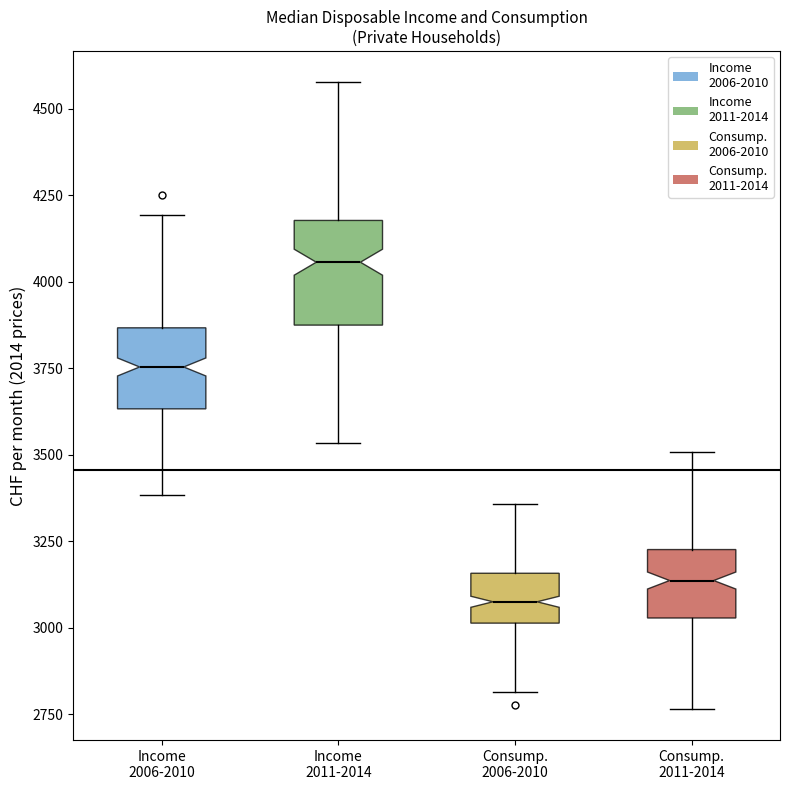

Comparing the boxes themselves (not the whiskers), which one is the tallest?

Income 2011-2014